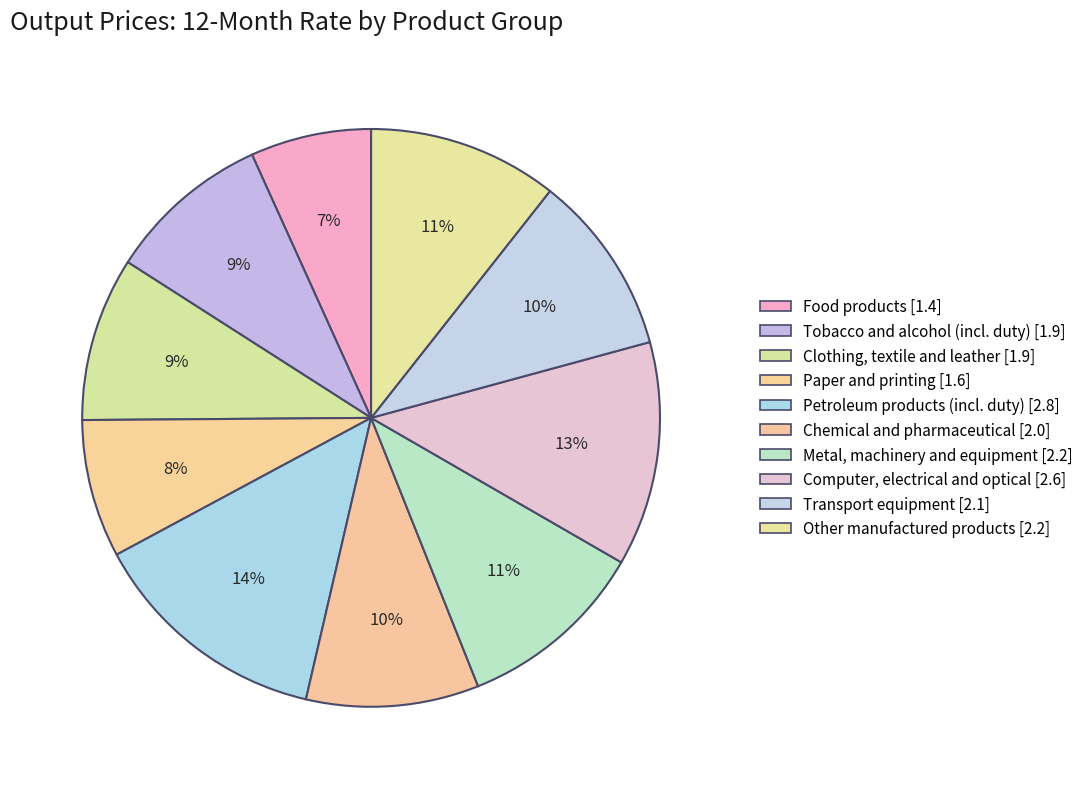

What is the total percentage of Transport equipment and Computer, electrical and optical?

22.7%